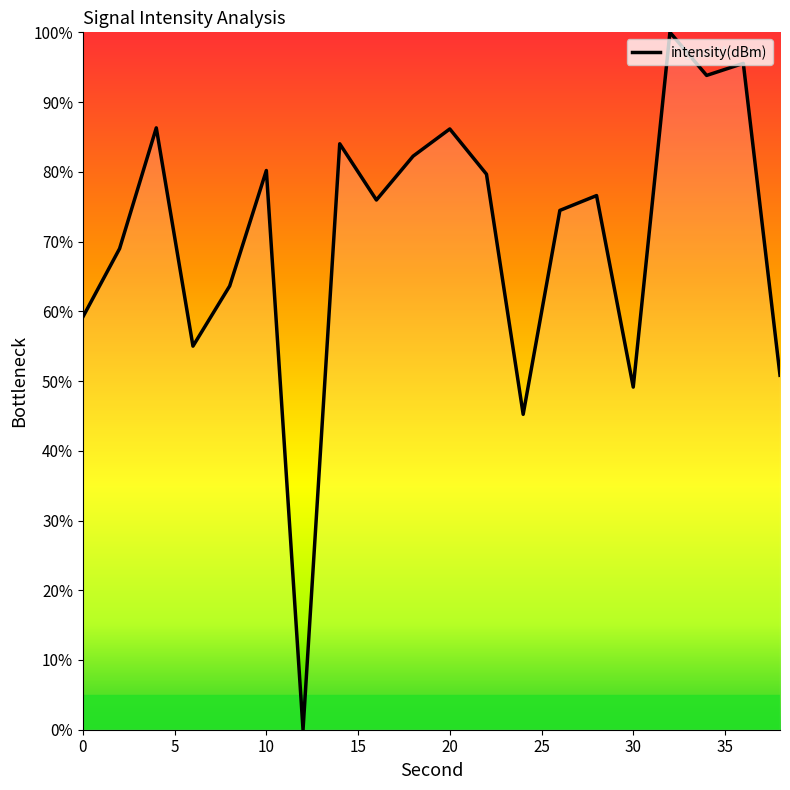

How many lines are shown in the chart?

1